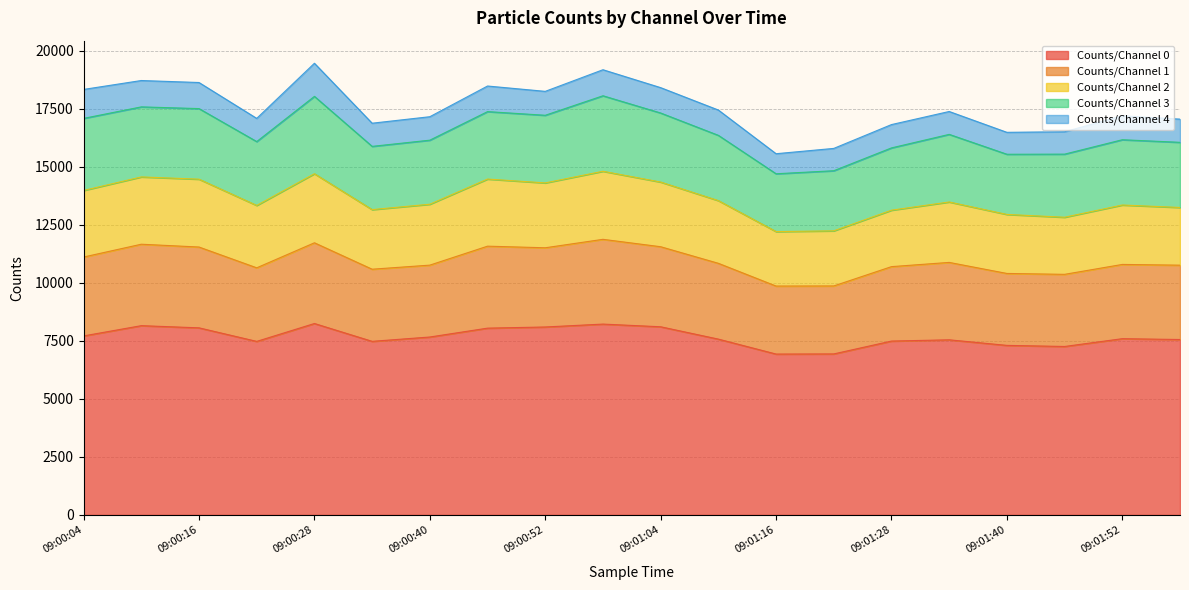

What is the label of the 15th point from the left?

09:01:28